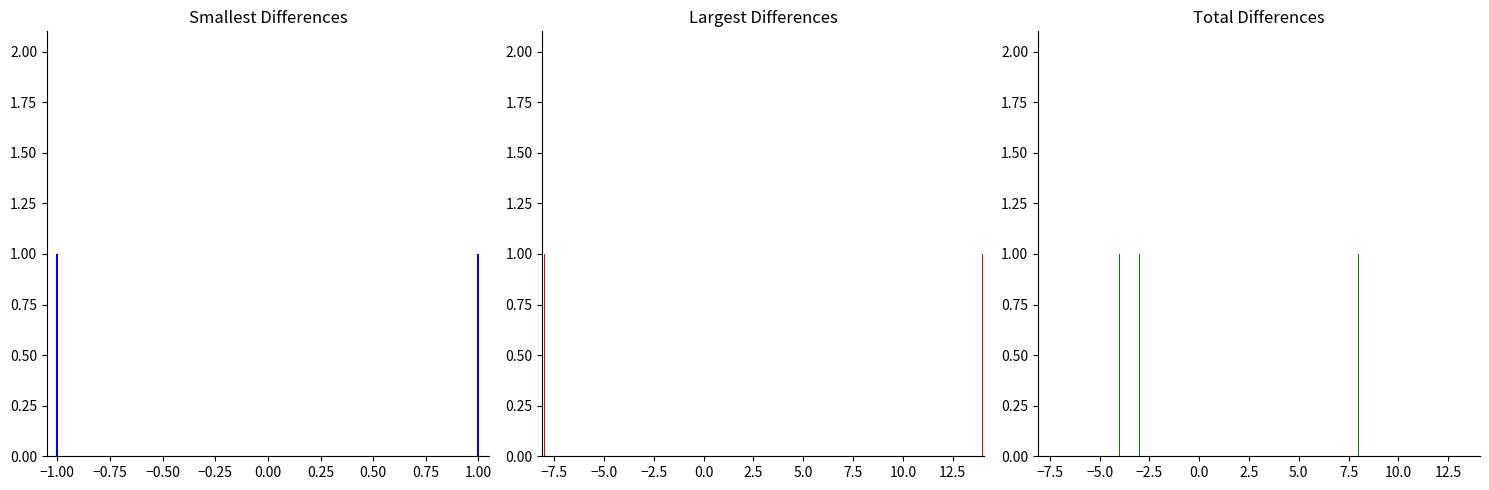

What is the difference between the second highest and minimum values?

15